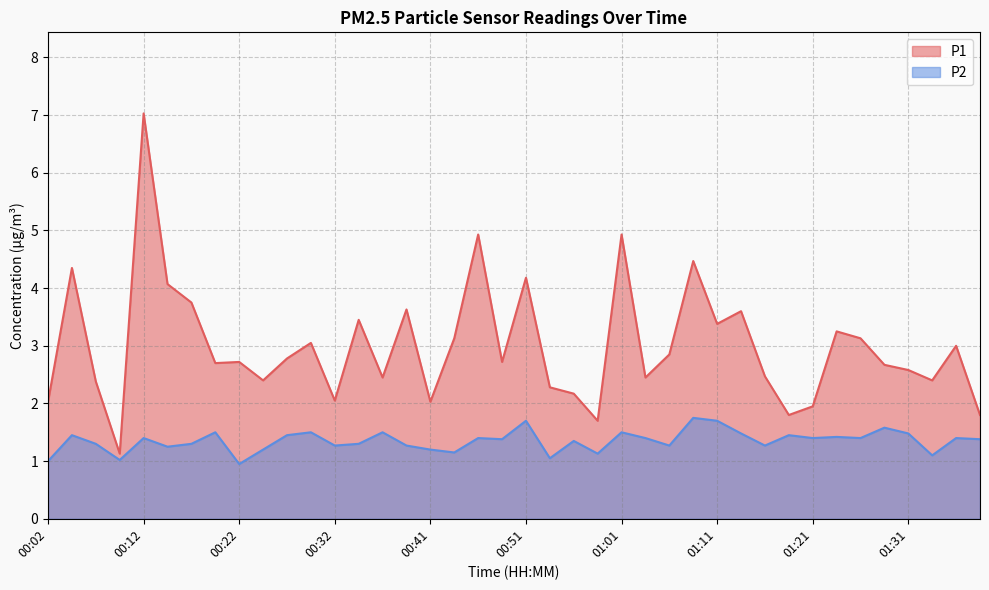

At which category does P1 reach its first local peak?

00:04